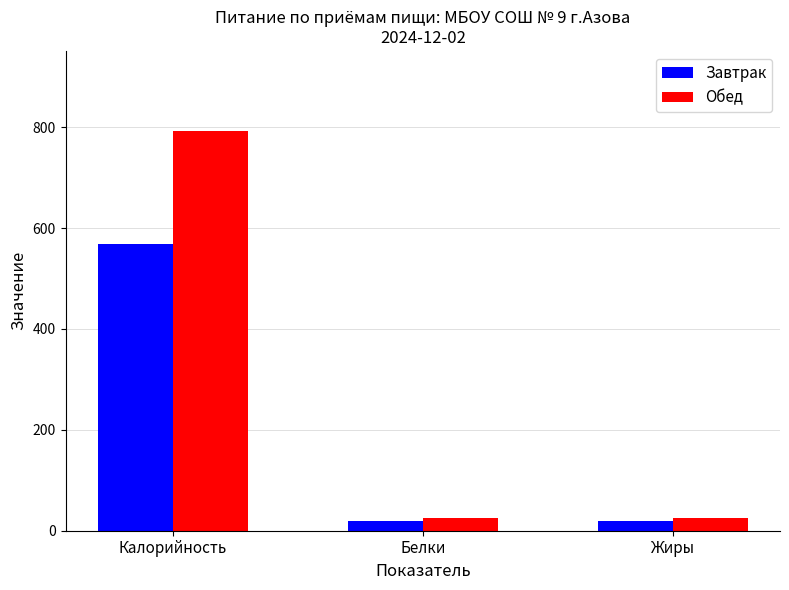

What is the sum of the Завтрак values at Белки and Калорийность?

587.2